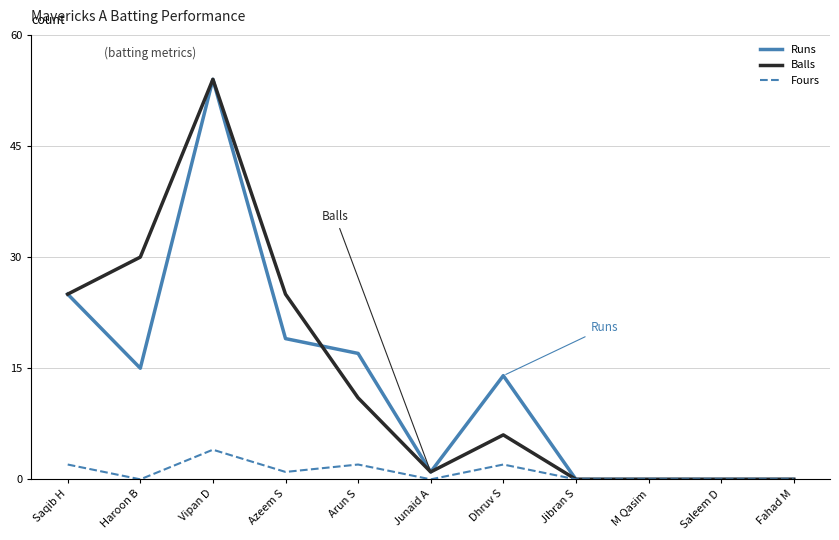

Where is the first local maximum for Balls?

Vipan D